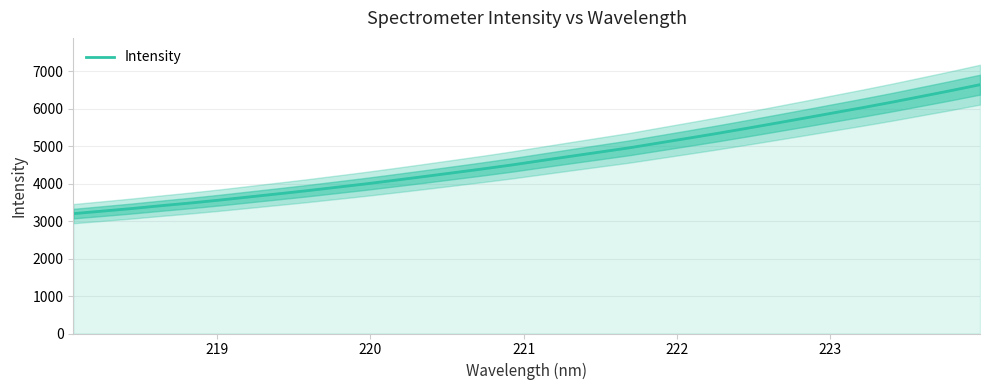

Is it true that the value at 15 is 1406.7?

False